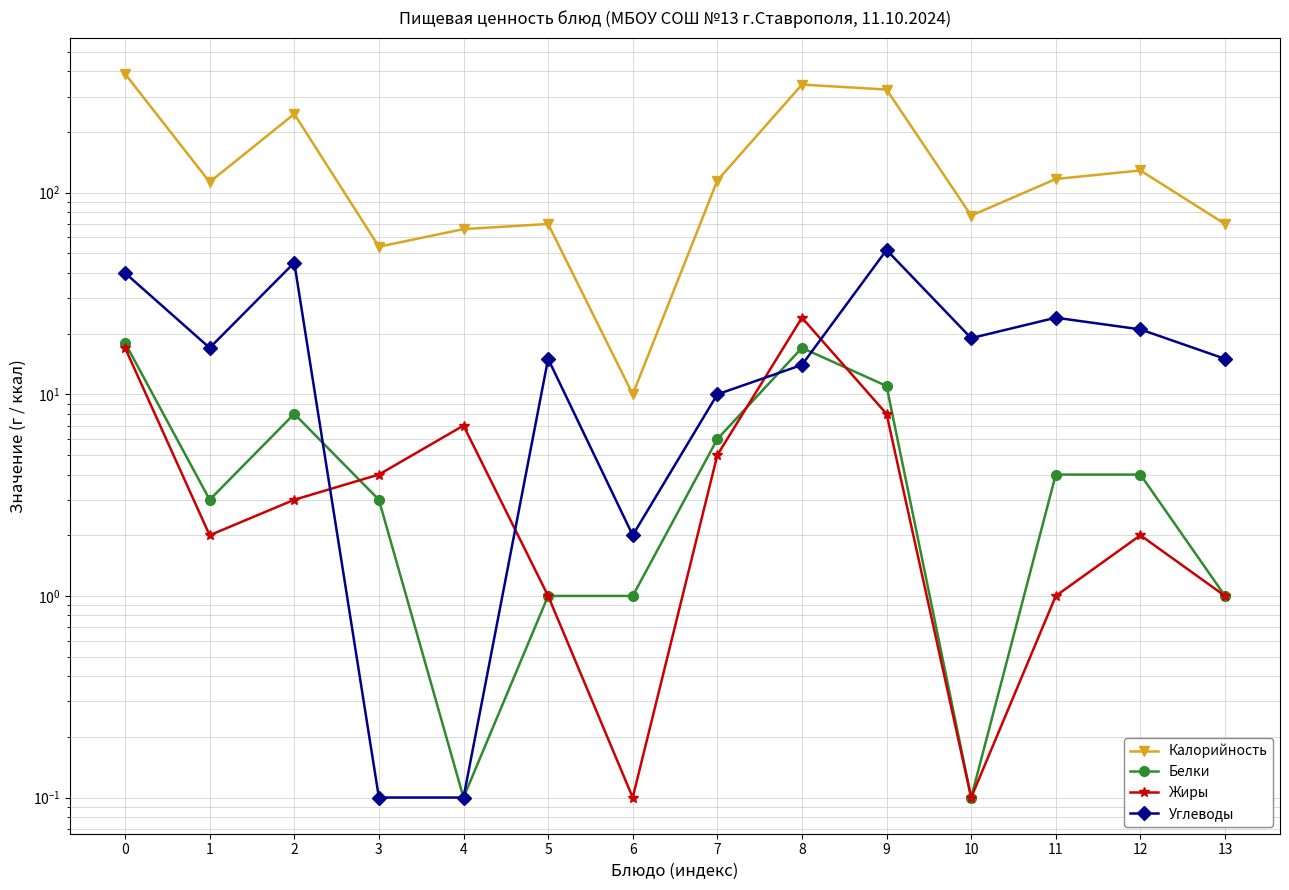

At how many categories does at least one series exceed 28?

13